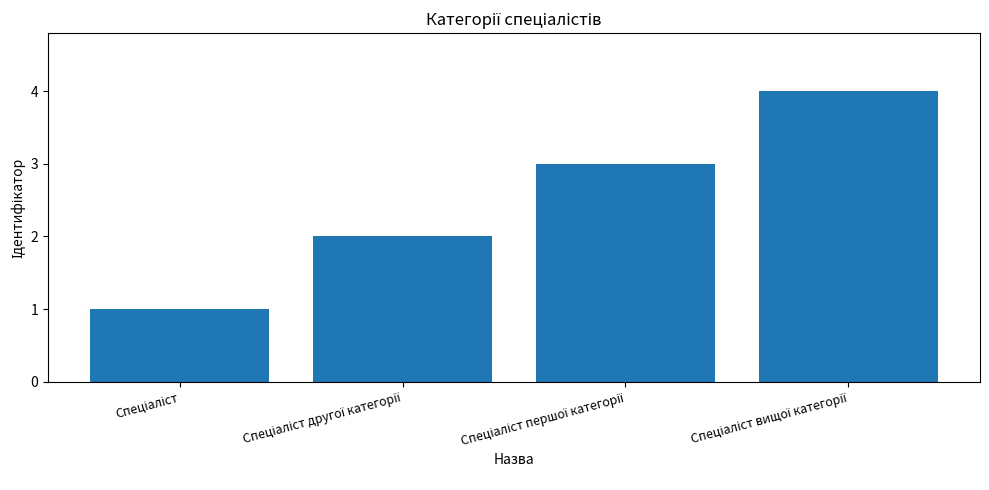

What is the sum of all values?

10